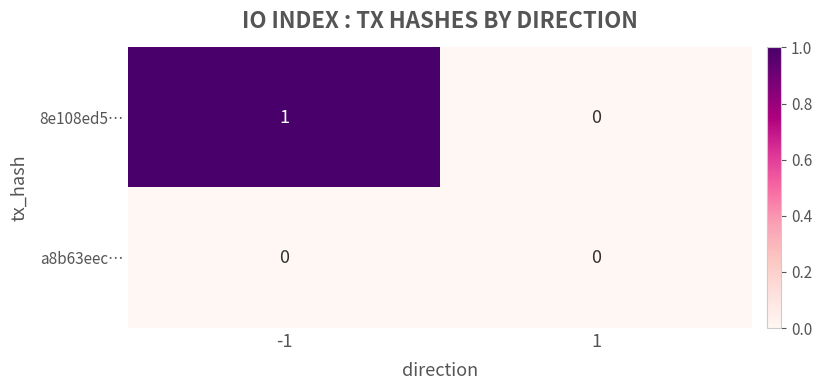

The 8e108ed5… series shows -1 at 1. True or false?

False